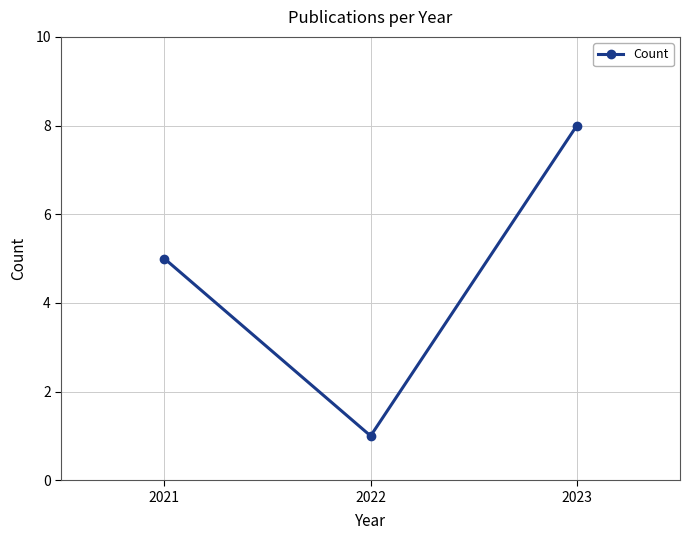

At which label is the value closest to 4?

2021